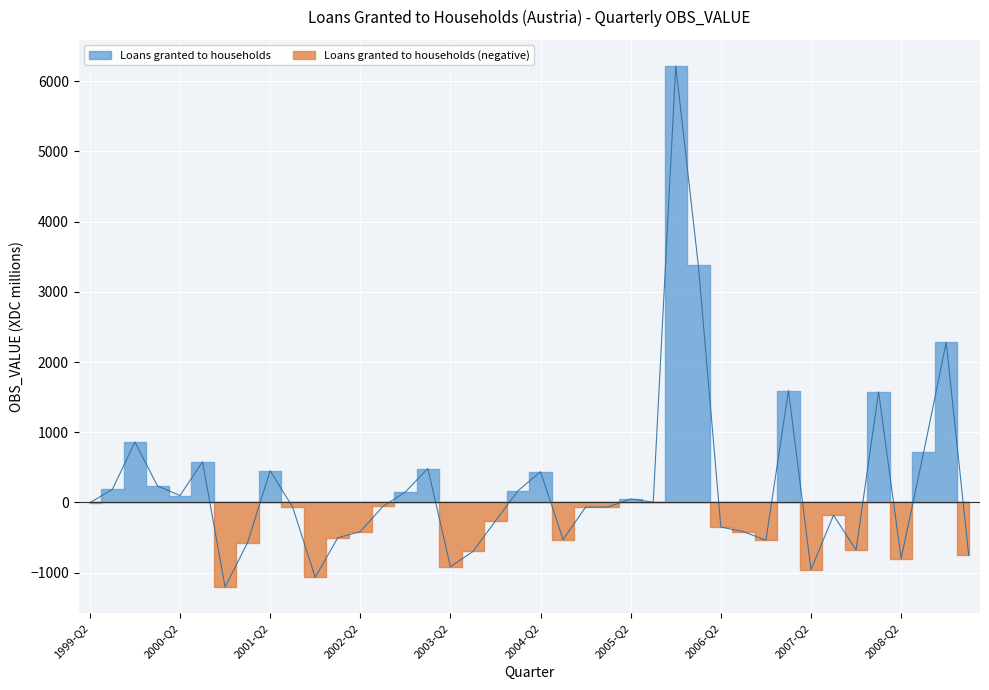

The value at 2001-Q1 is -570. True or false?

True